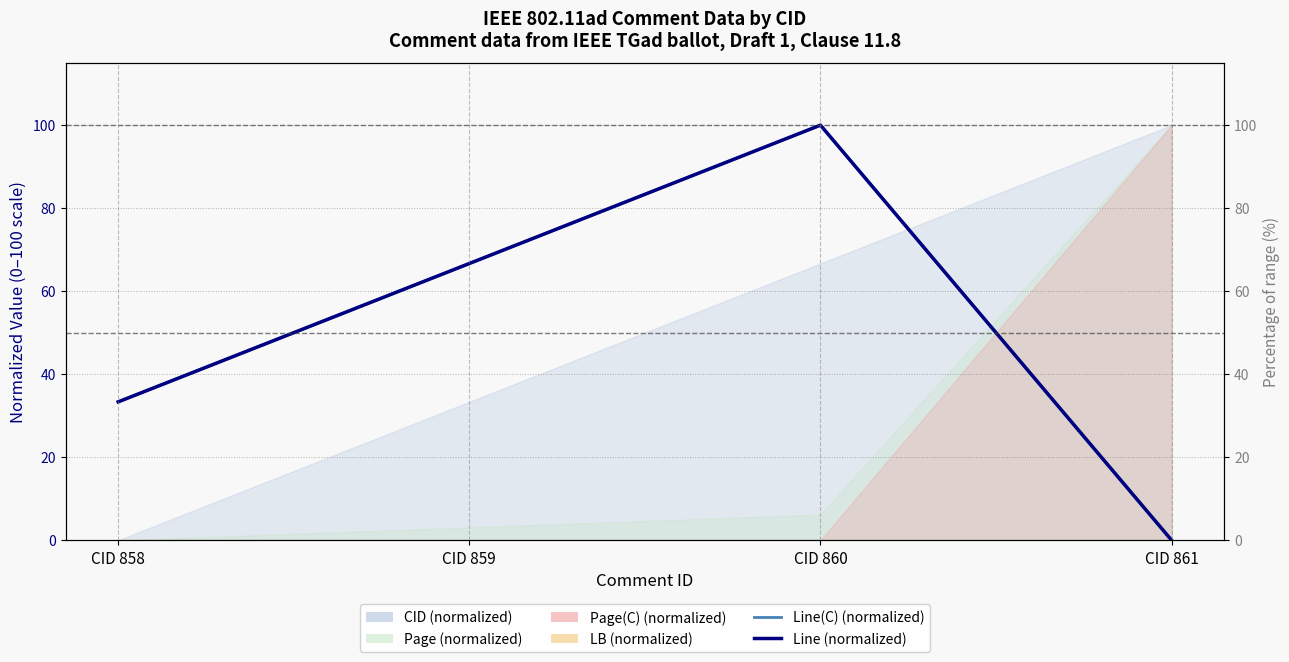

The Line(C) series shows 66.7 at CID 859. True or false?

True